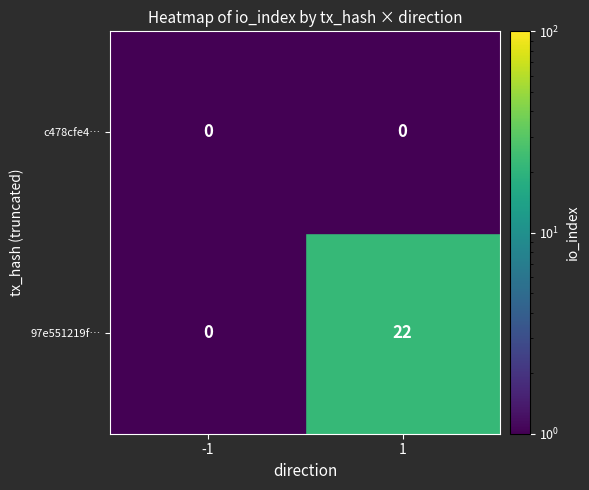

The value of 97e551219f… at -1 is -14. True or false?

False